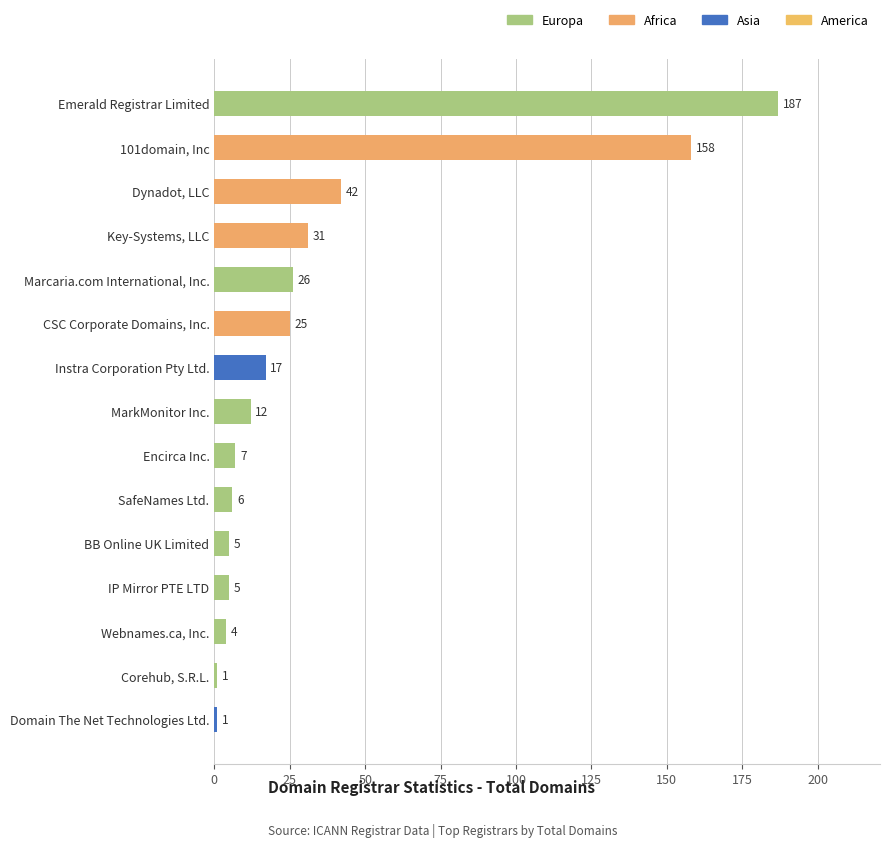

What position from the top is BB Online UK Limited?

11